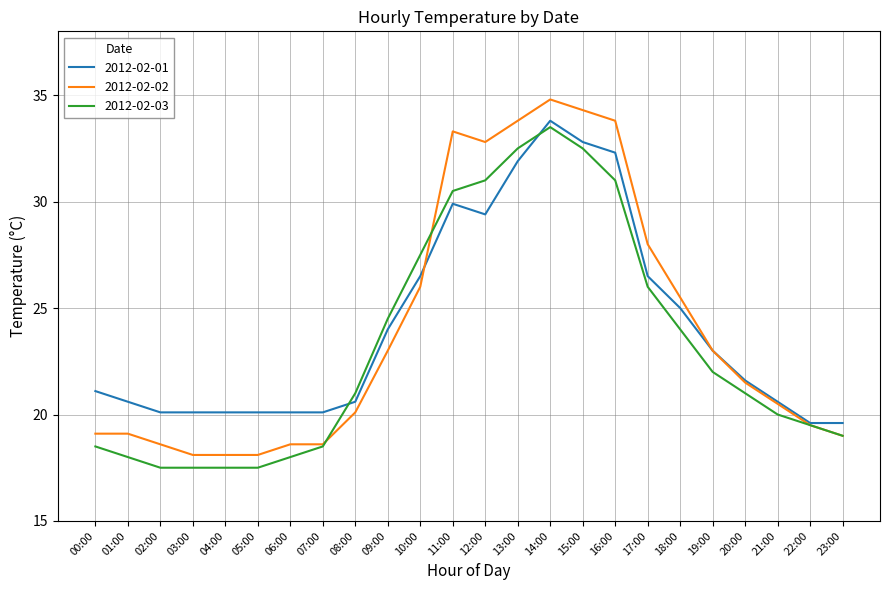

What is the average value of the 2012-02-03 series?

23.3